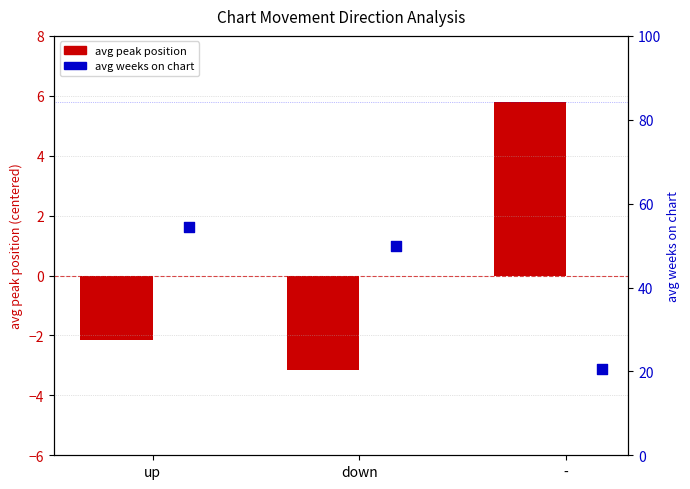

At how many categories does at least one series exceed 46?

2